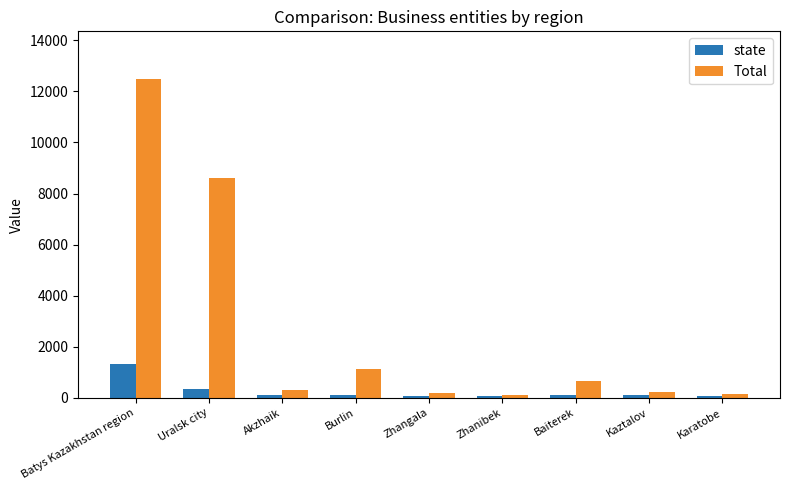

What is the total value across all series at Akzhaik?

409